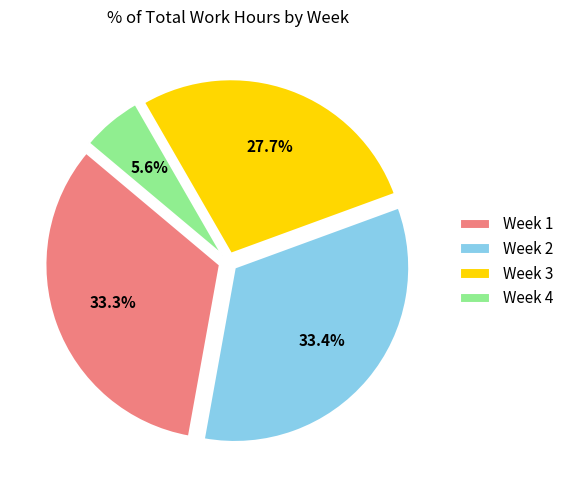

Which slice is the smallest?

Week 4